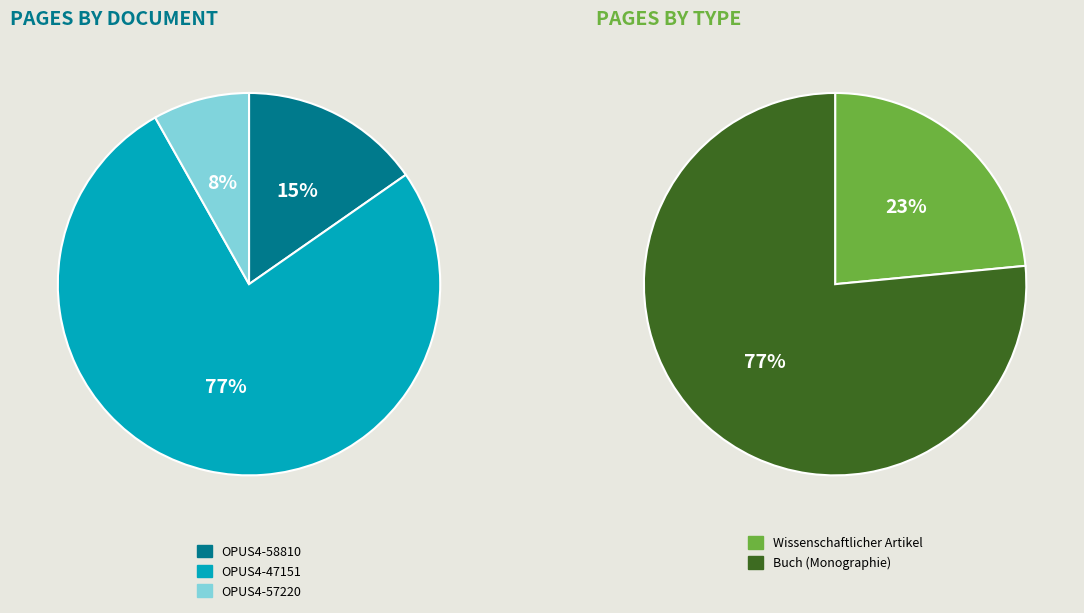

Is it true that OPUS4-47151 is 77% of the pie?

True